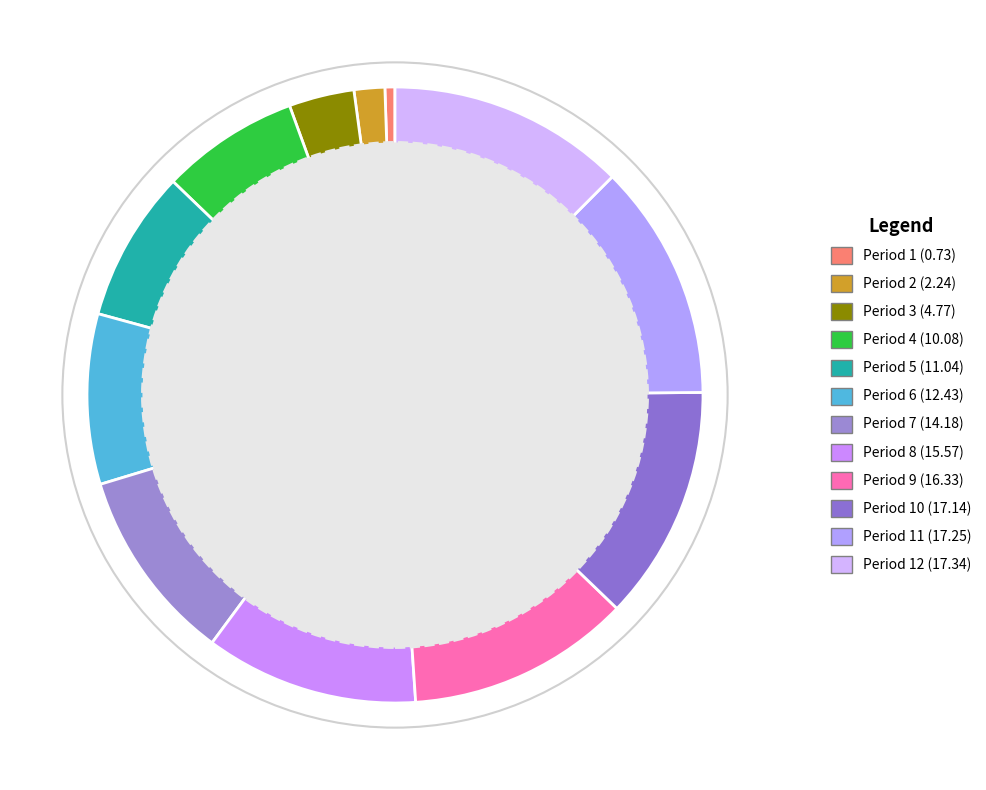

What percentage is the Period 11 (17.25) slice, to the nearest percent?

12%